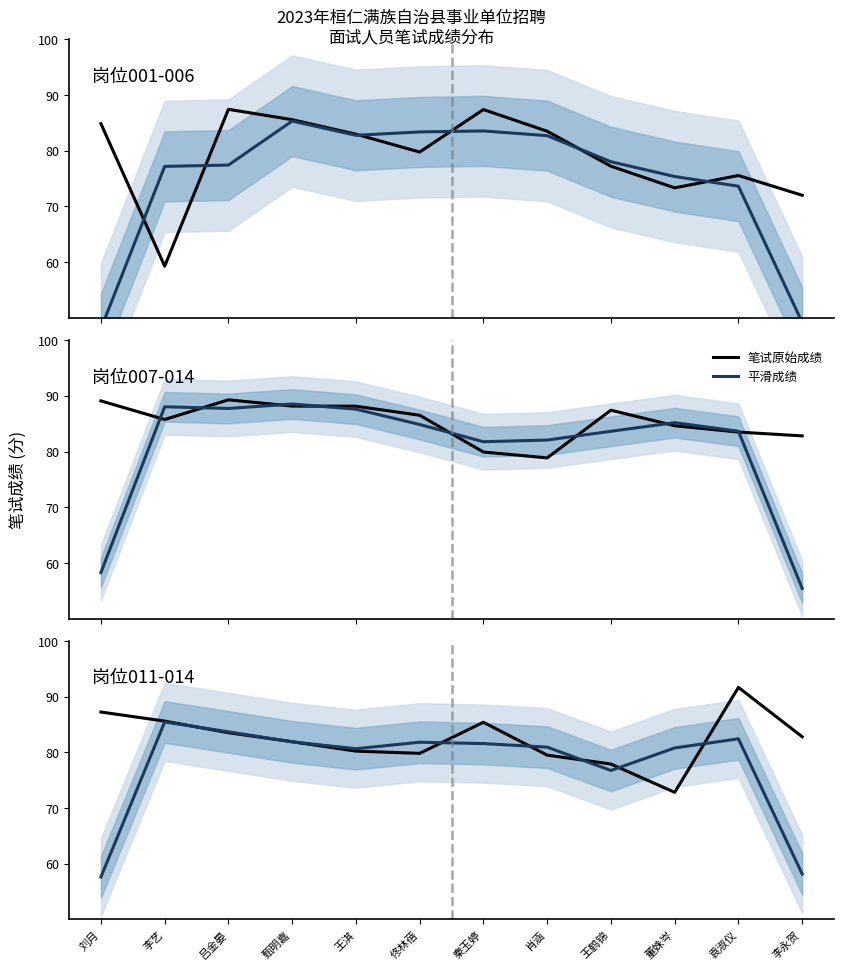

Where do 平滑成绩 and 笔试原始成绩 first cross each other?

李艺 and 吕金晏